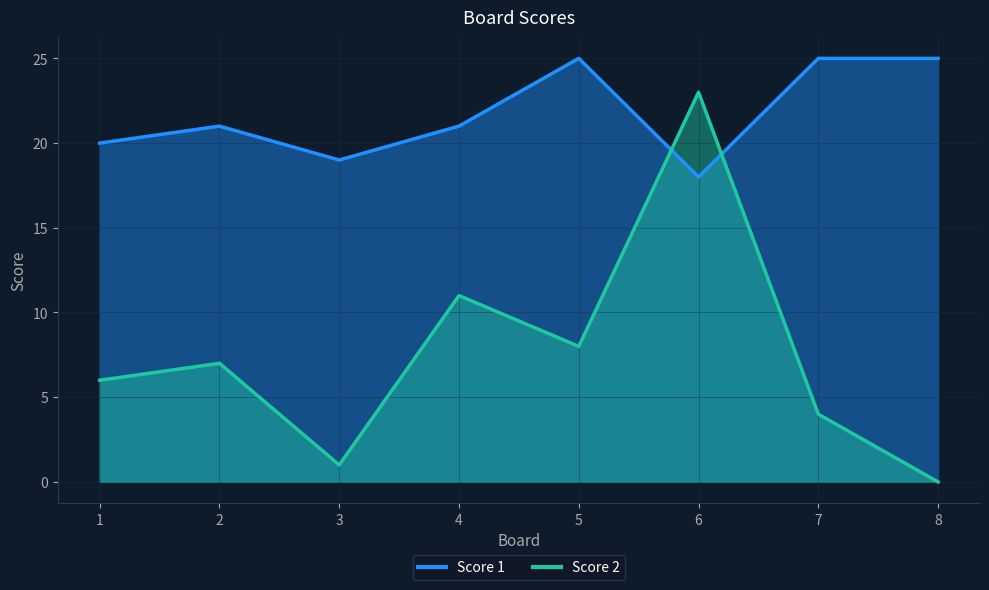

What is the difference between the highest and lowest values at 8?

25